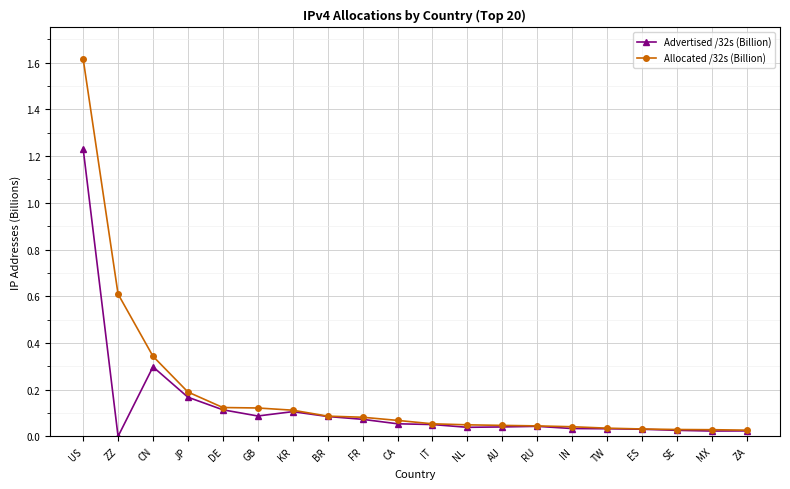

What is the difference between the maximum and second lowest values in the Allocated /32s (Billion) series?

1.6